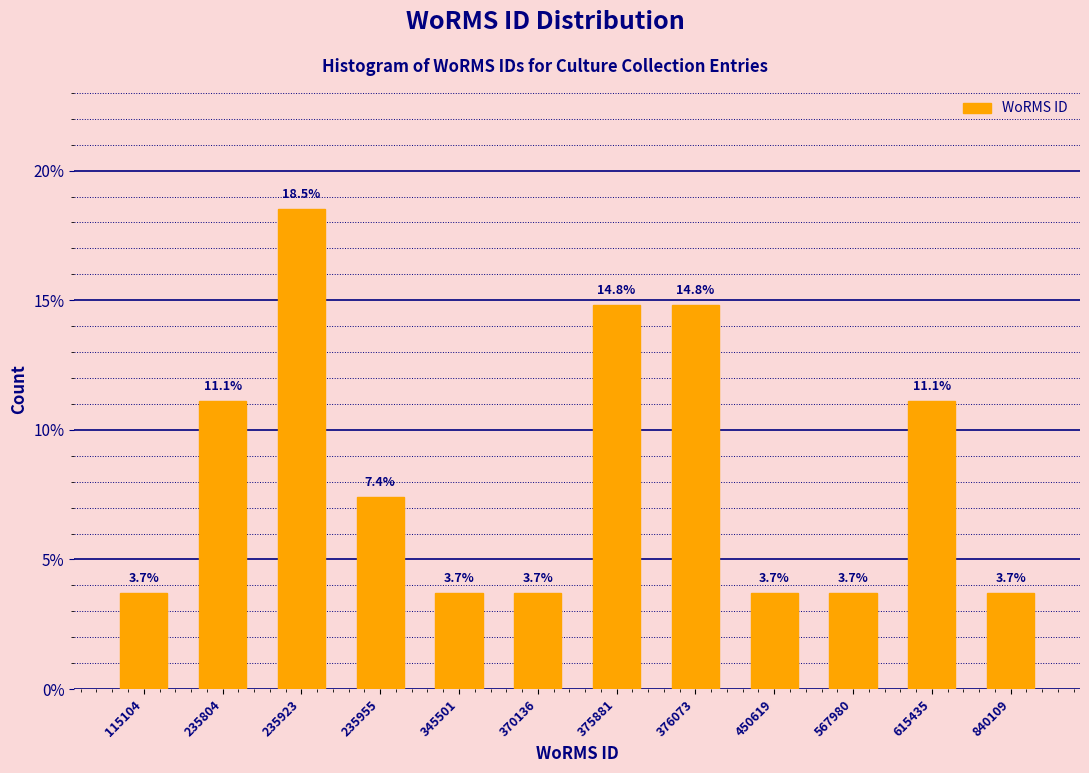

Reading right to left, what are all the values shown in this chart?

840109=3.7	615435=11.1	567980=3.7	450619=3.7	376073=14.8	375881=14.8	370136=3.7	345501=3.7	235955=7.4	235923=18.5	235804=11.1	115104=3.7